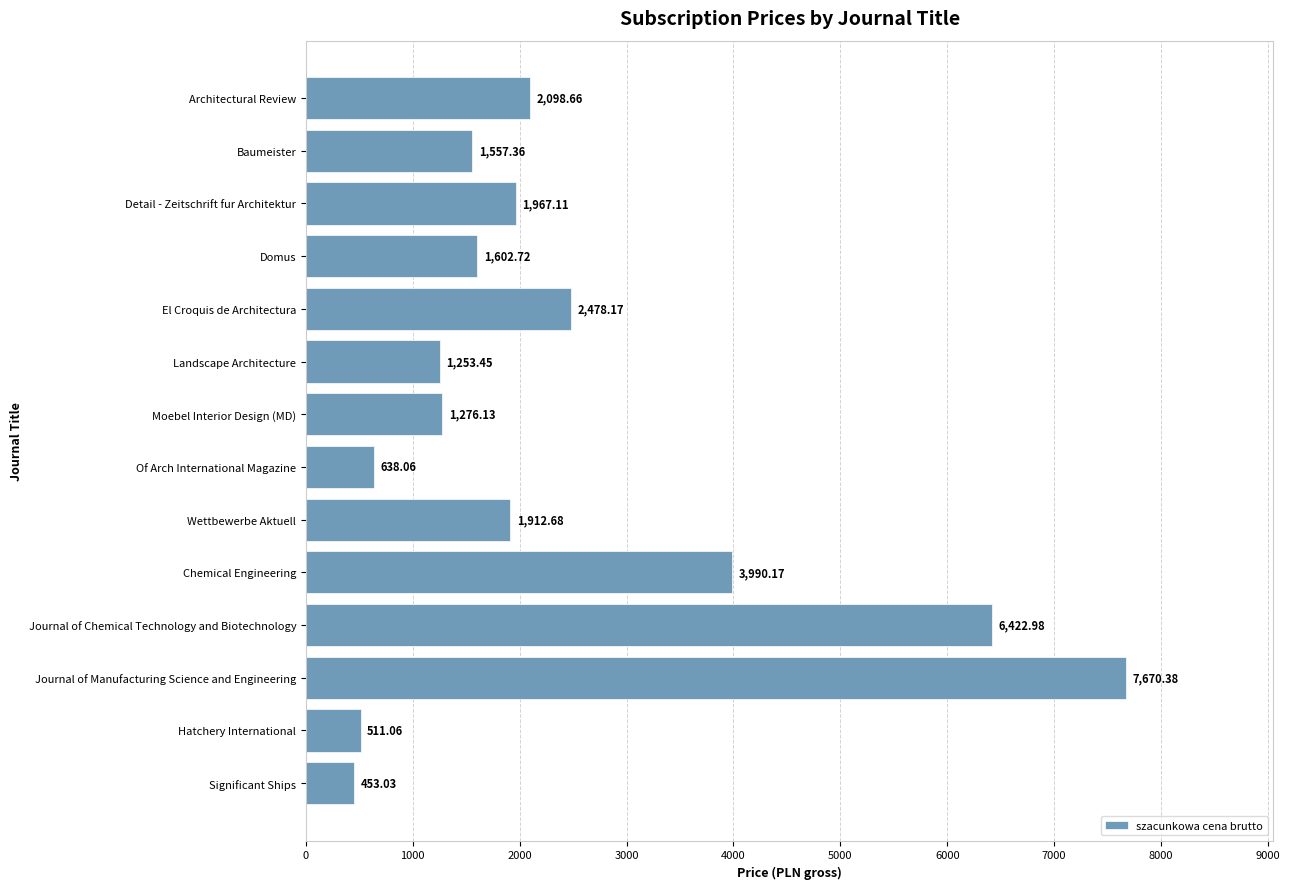

What is the smallest value displayed?

453.0